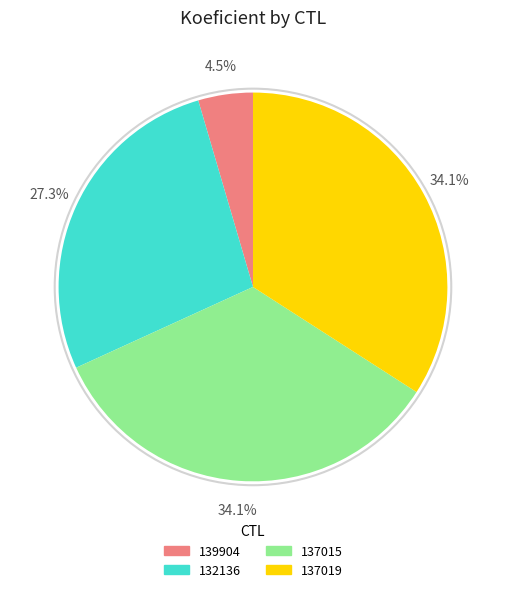

The 137015 slice represents 34% of the pie. True or false?

True